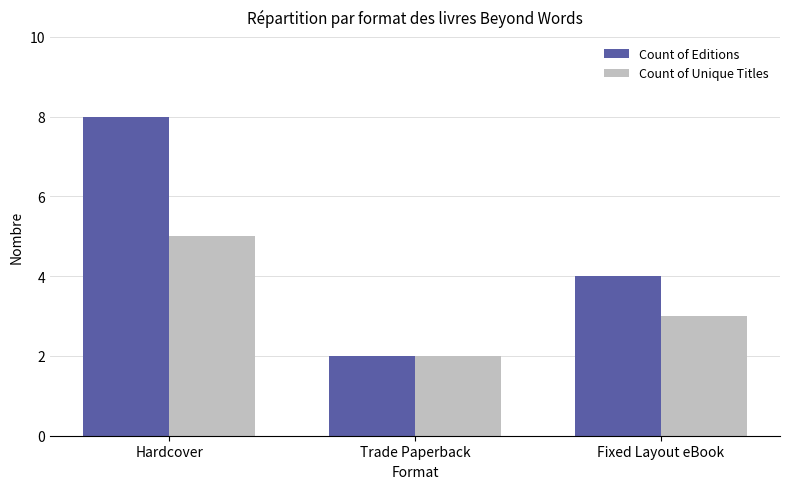

Which category has the lowest value across all series?

Trade Paperback